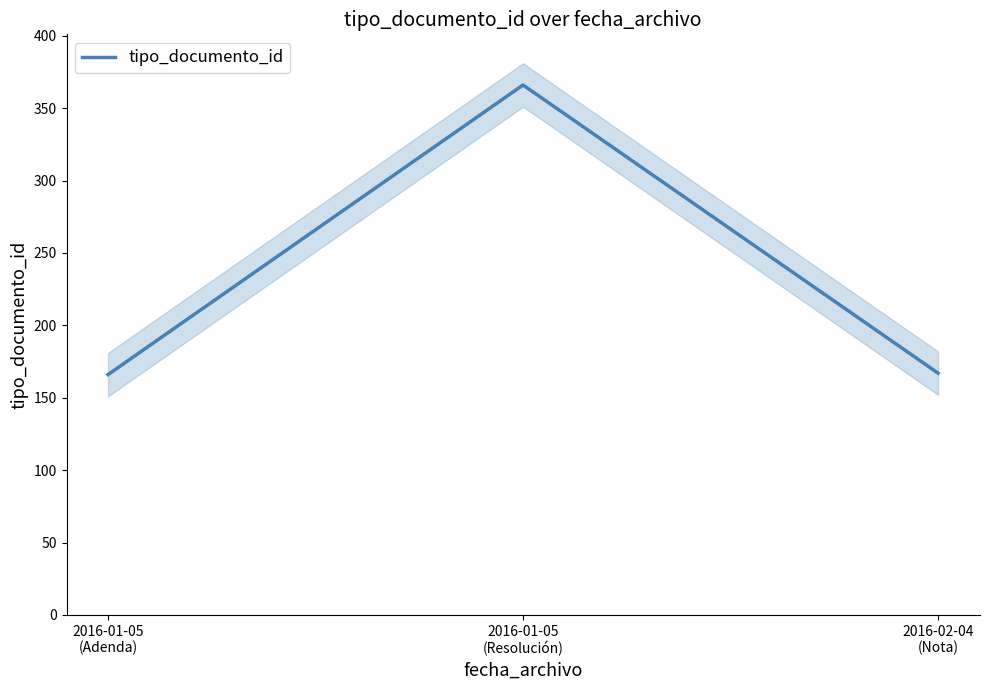

What is the approximate value at 2016-02-04
(Nota)?

167